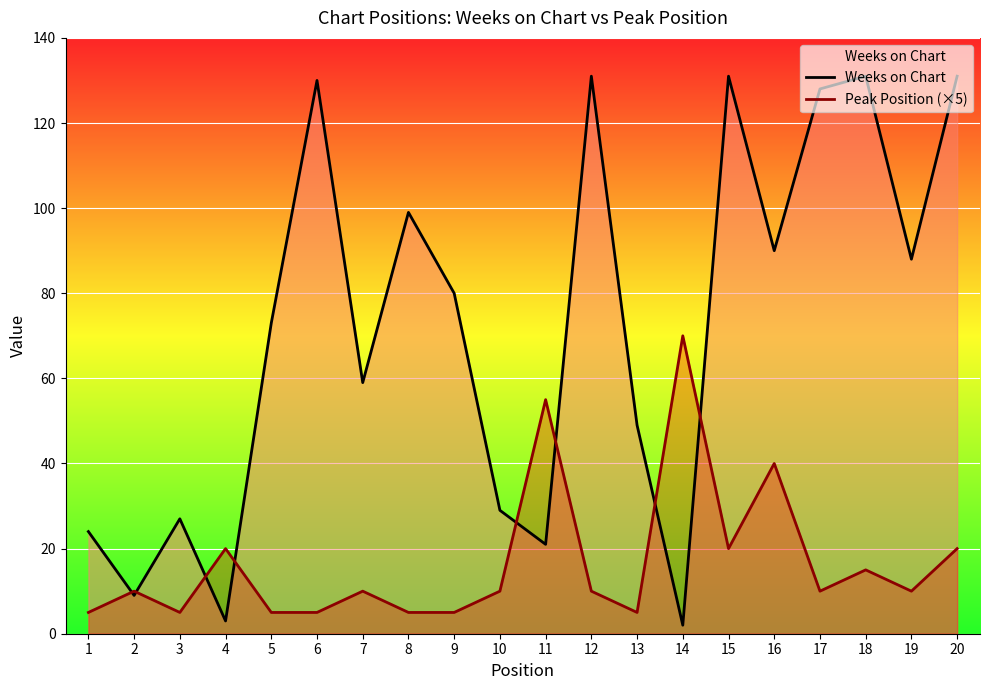

What is the minimum value shown in the chart?

2